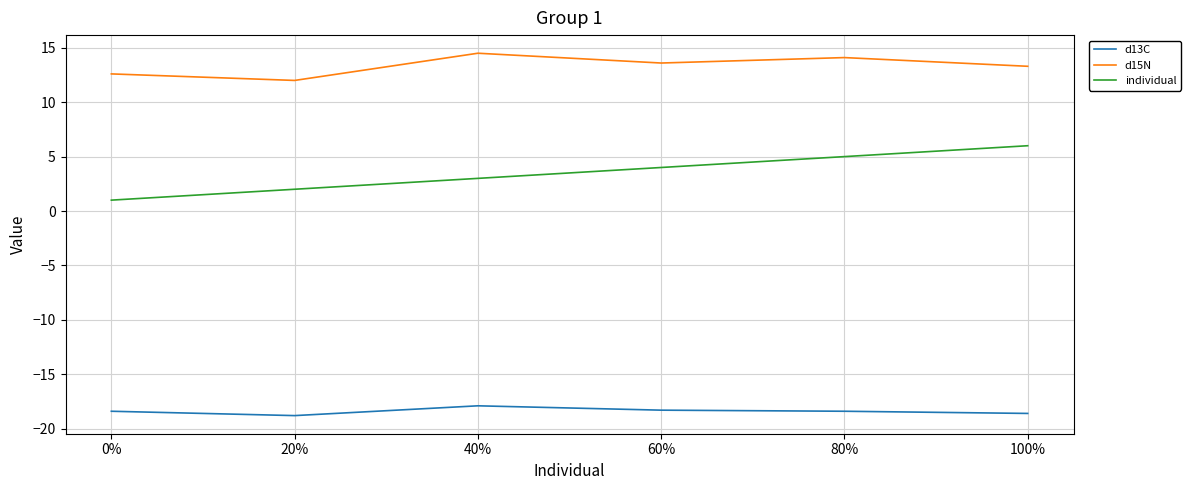

Which category has the highest value in the d13C series?

40%